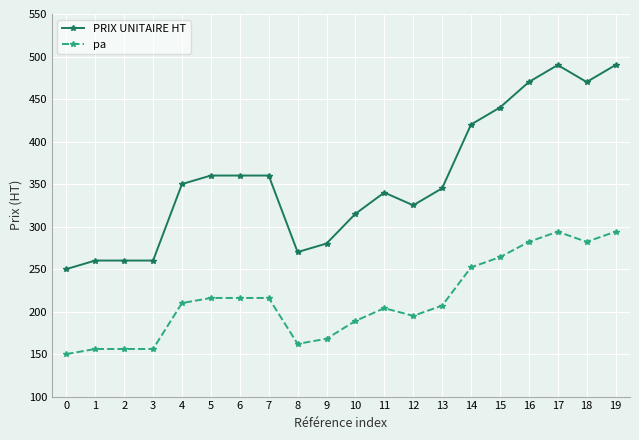

Which series changed the most between 6 and 14?

PRIX UNITAIRE HT